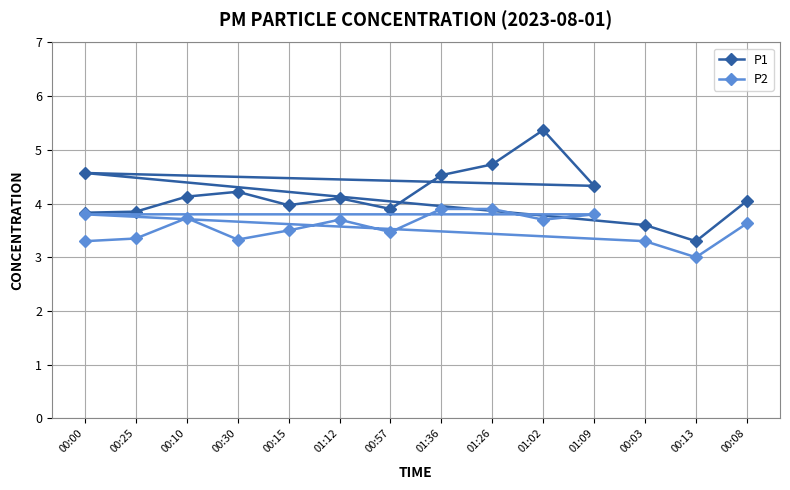

At which category does P2 reach its first local valley?

00:30